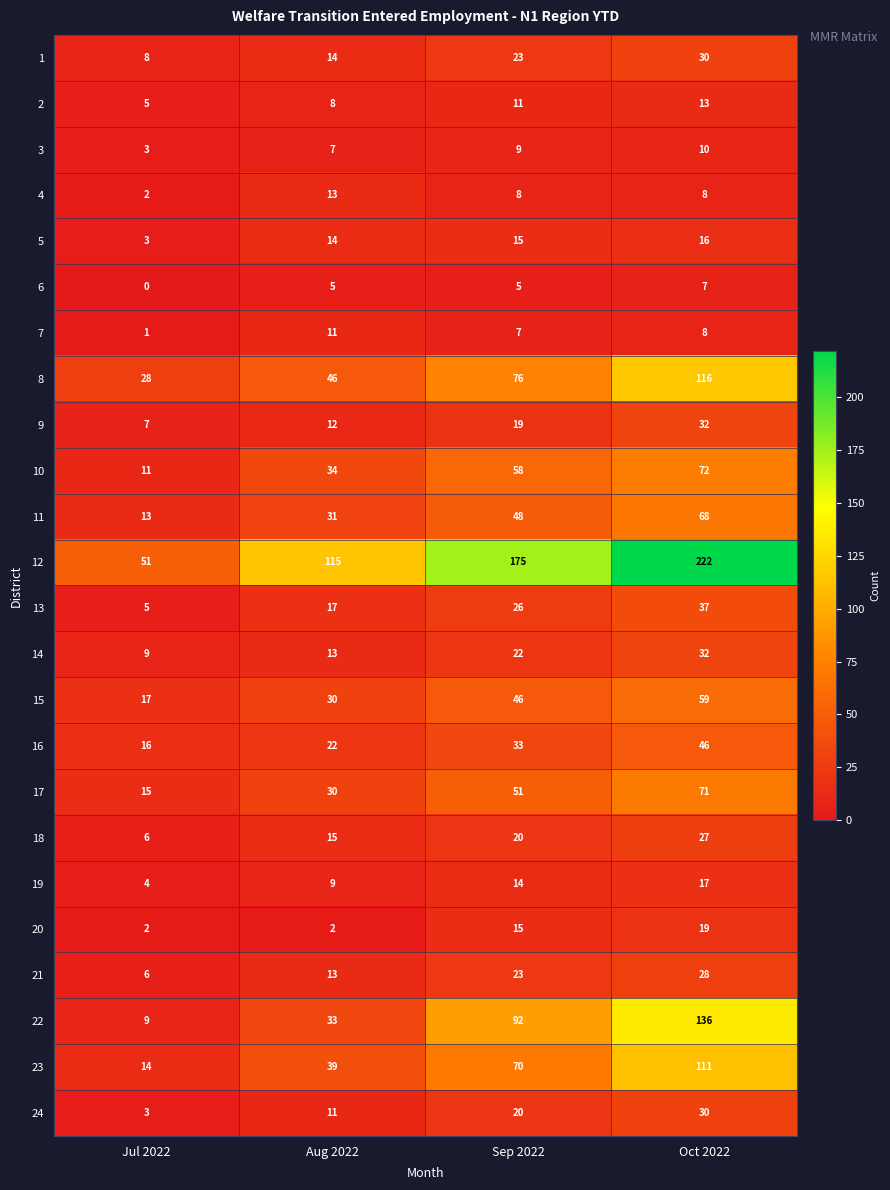

What is the total value across all series at Sep 2022?

886